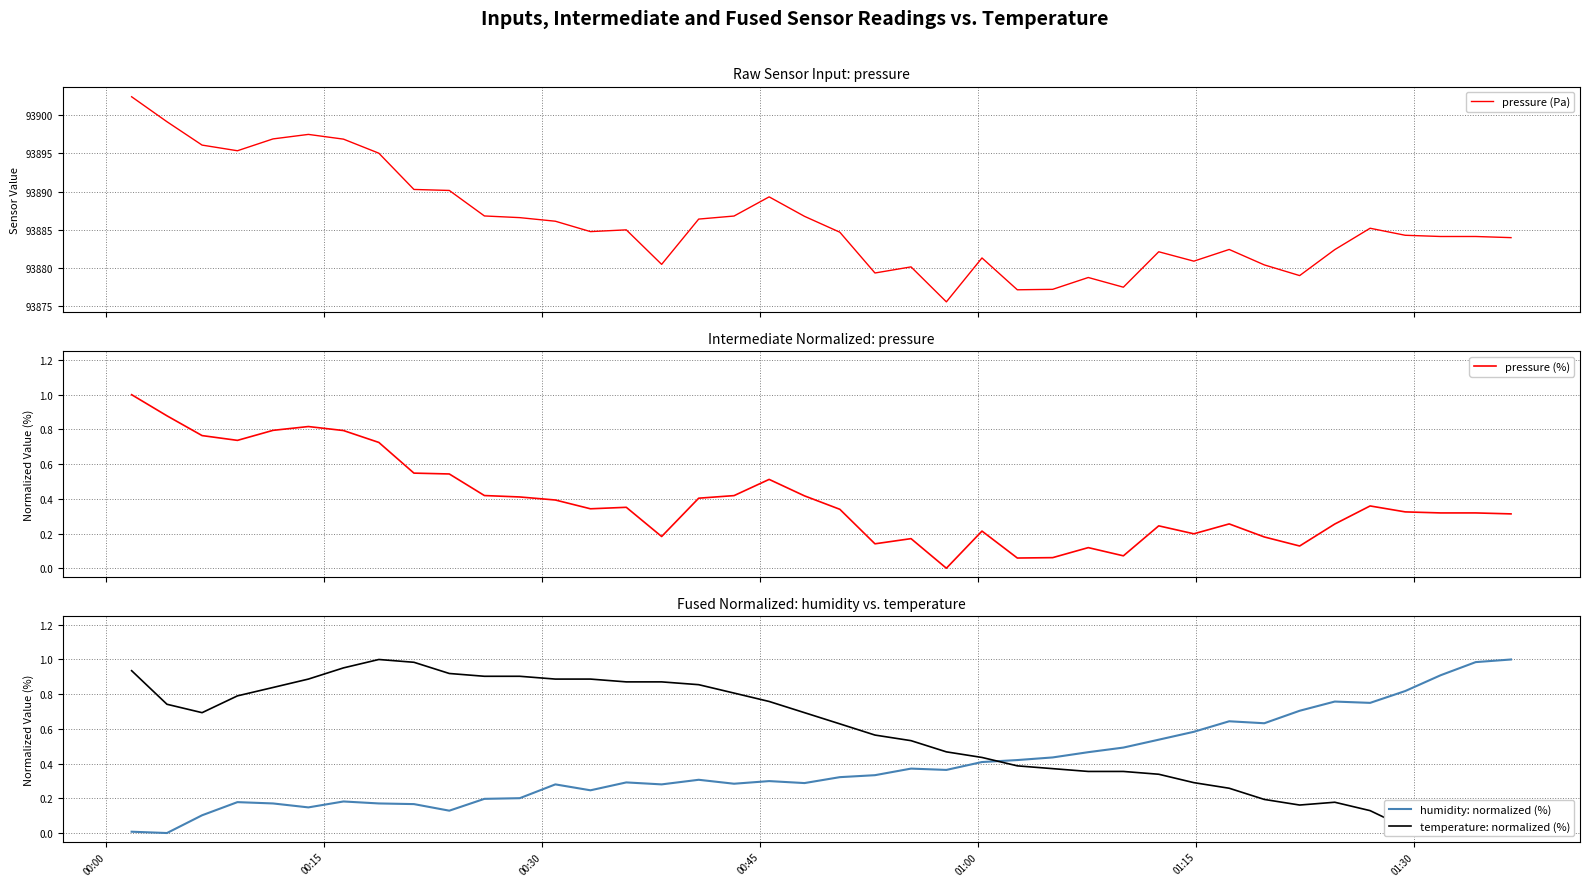

How many interior local valleys does the pressure (%) series have?

9